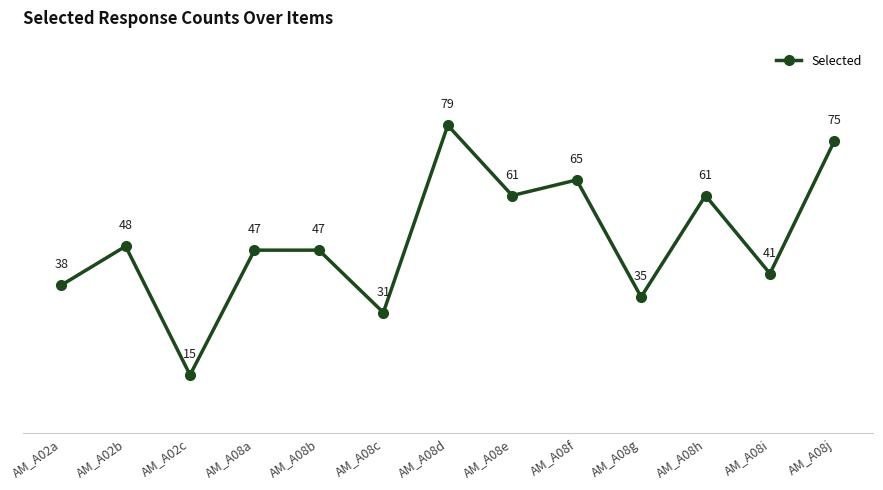

Read the value at AM_A08d.

79